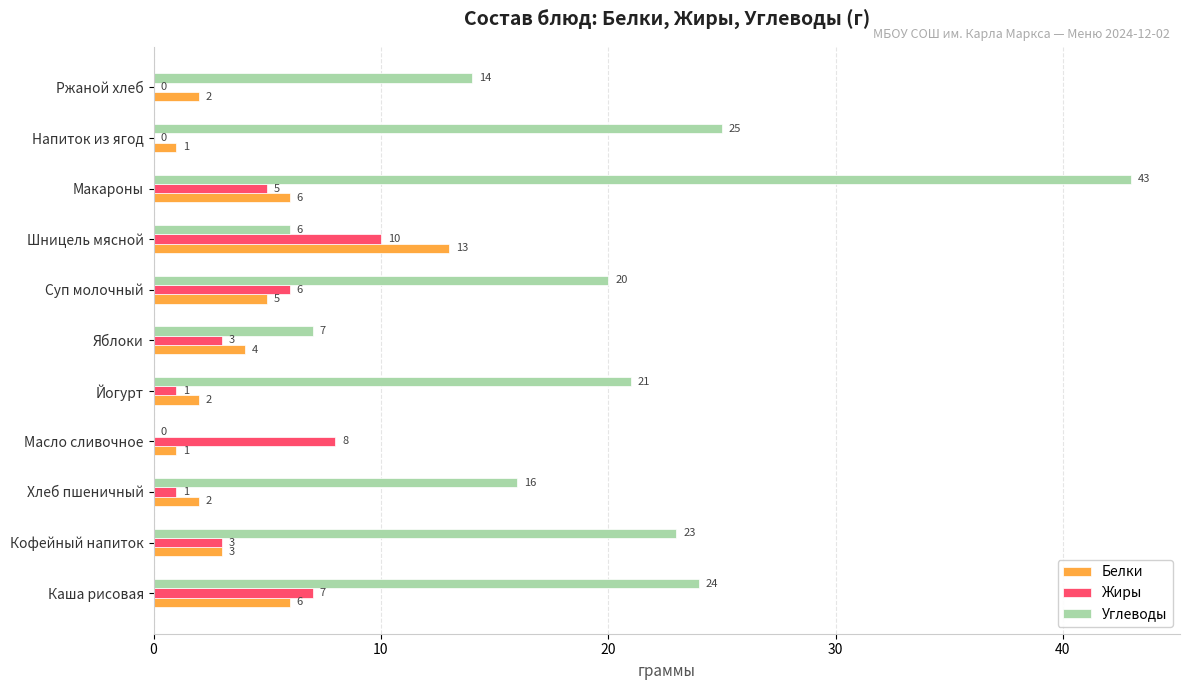

The value of Углеводы at Кофейный напиток is 11. True or false?

False